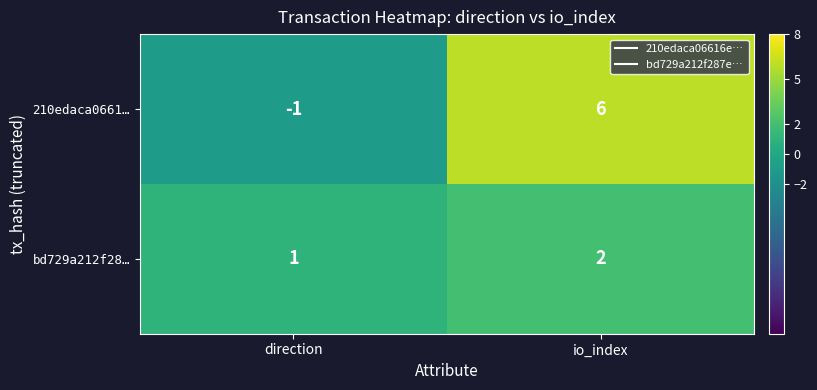

What value does the 210edaca0661… series have at io_index?

6